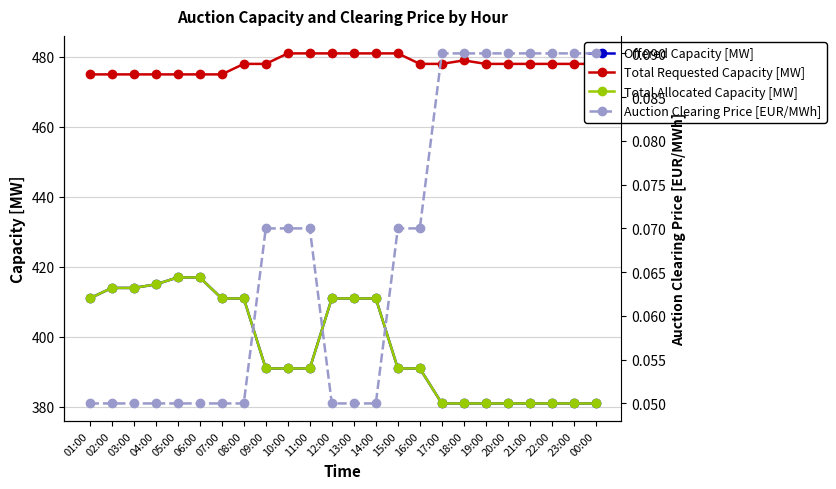

What is the sum of the Auction Clearing Price [EUR/MWh] values at 03:00 and 14:00?

0.1